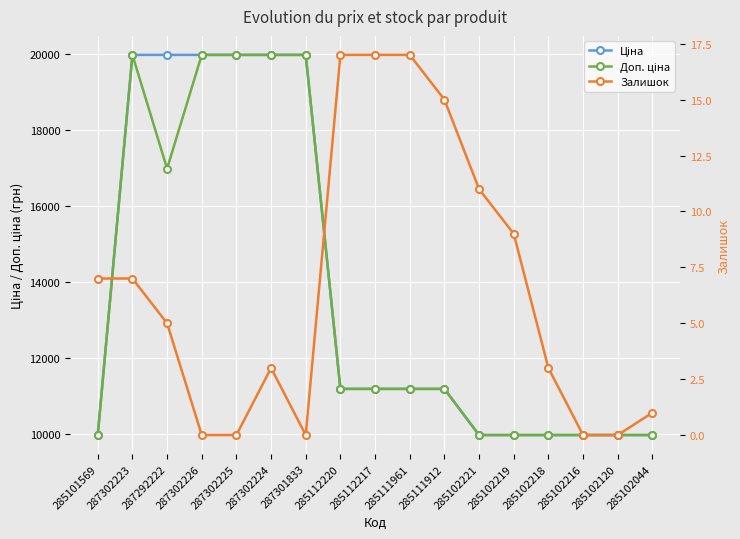

Count the number of data series in this chart.

3